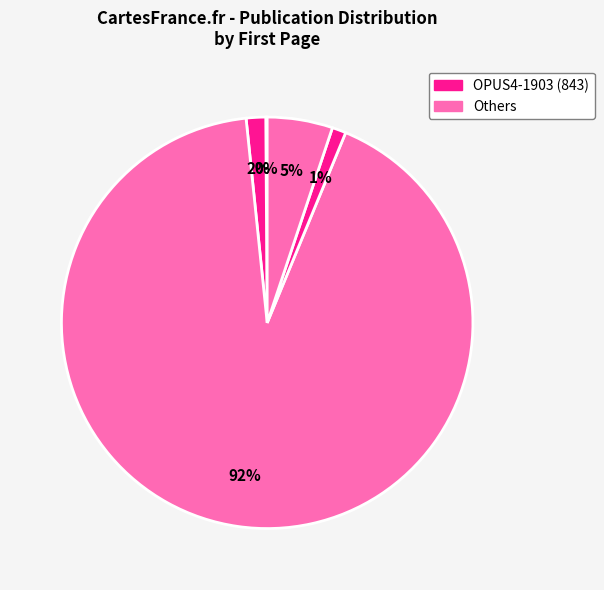

To the nearest percent, what is the difference between the largest and smallest slice percentages?

92%